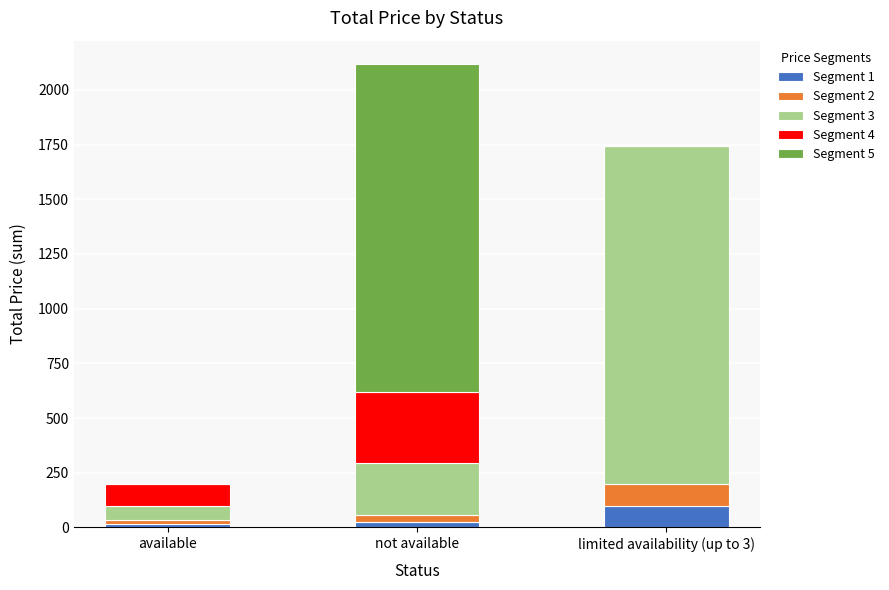

At which category is the sum across all series the highest?

not available